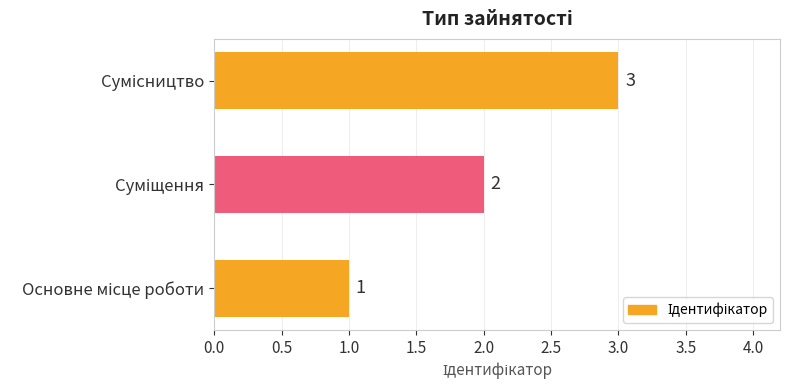

How many data points are less than 2?

1